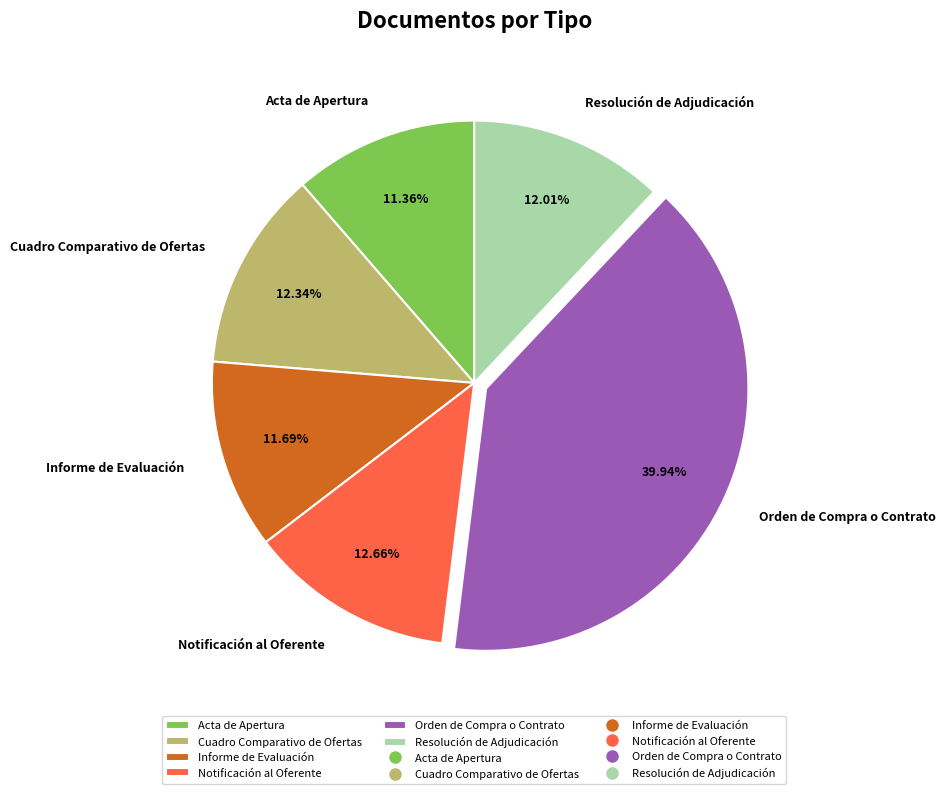

Is it true that Orden de Compra o Contrato is 40% of the pie?

True